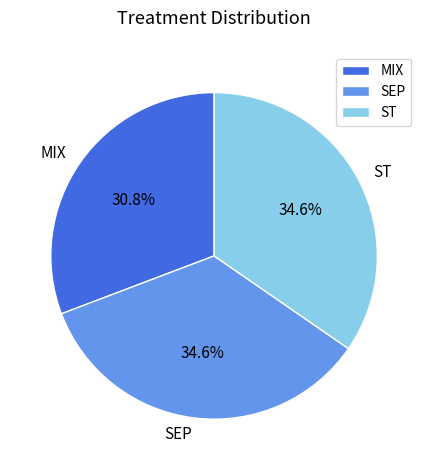

How many segments does this pie chart have?

3